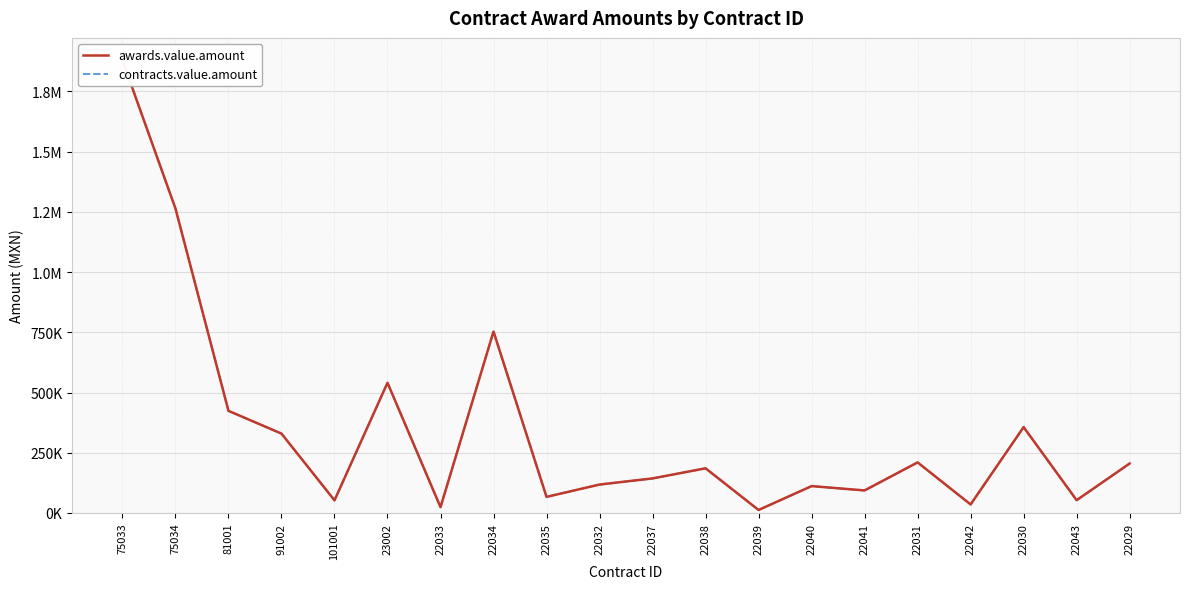

What is the label of the 13th point from the left?

22039